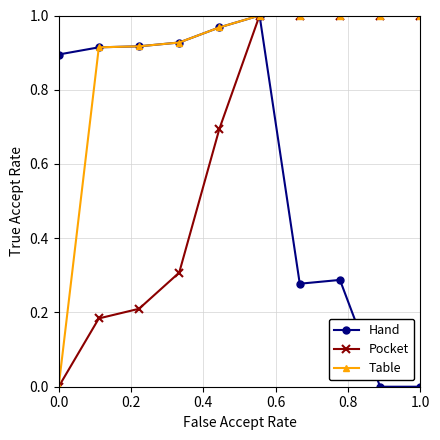

Is this an area chart (filled region under the line)?

No